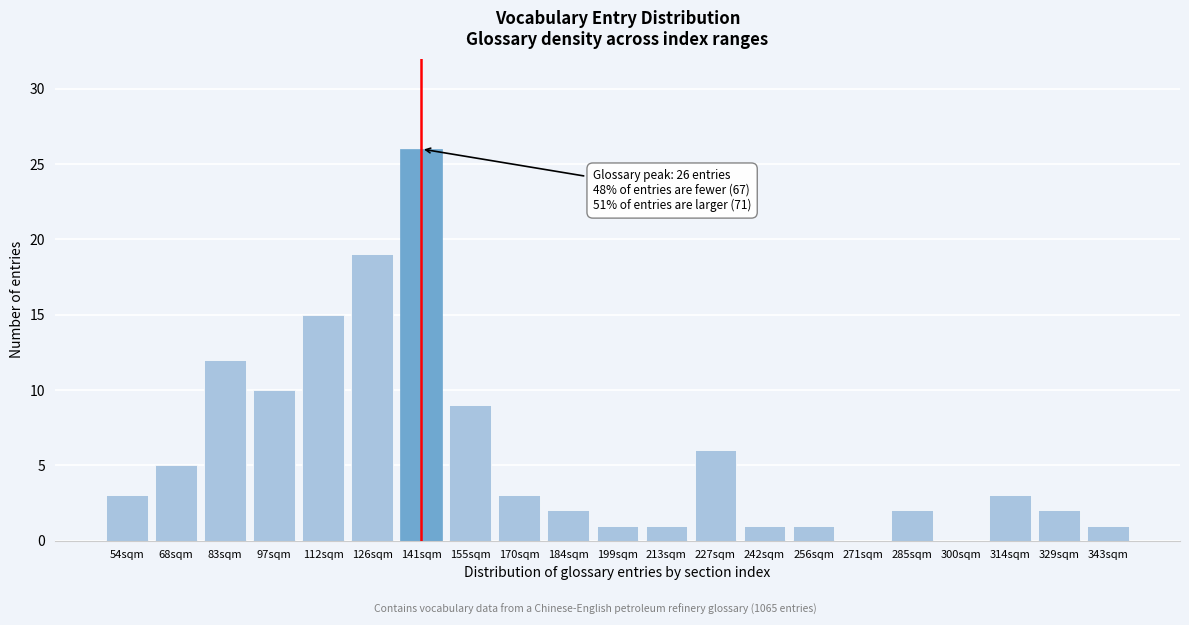

Reading left to right, what are all the values shown in this chart?

54sqm=3	68sqm=5	83sqm=12	97sqm=10	112sqm=15	126sqm=19	141sqm=26	155sqm=9	170sqm=3	184sqm=2	199sqm=1	213sqm=1	227sqm=6	242sqm=1	256sqm=1	271sqm=0	285sqm=2	300sqm=0	314sqm=3	329sqm=2	343sqm=1